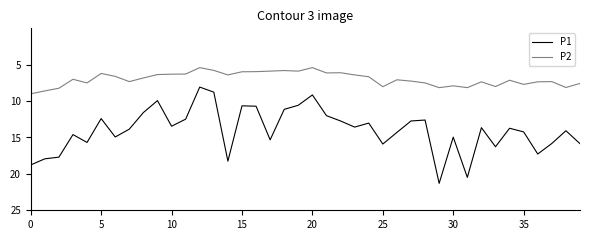

What is the lowest value of the P1 series?

8.1